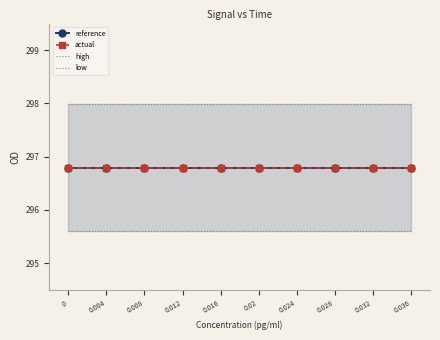

True or false: low and reference cross at least once.

False